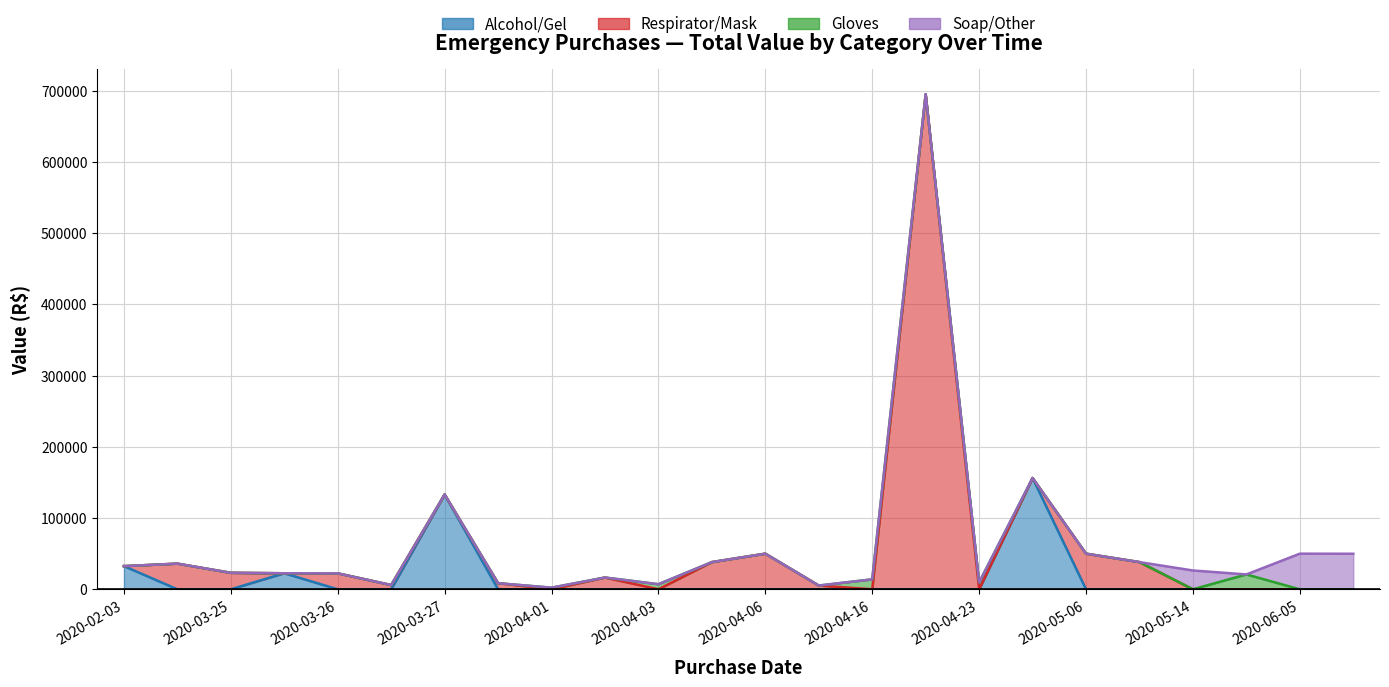

The Gloves series shows 0.0 at 2020-03-27. True or false?

True